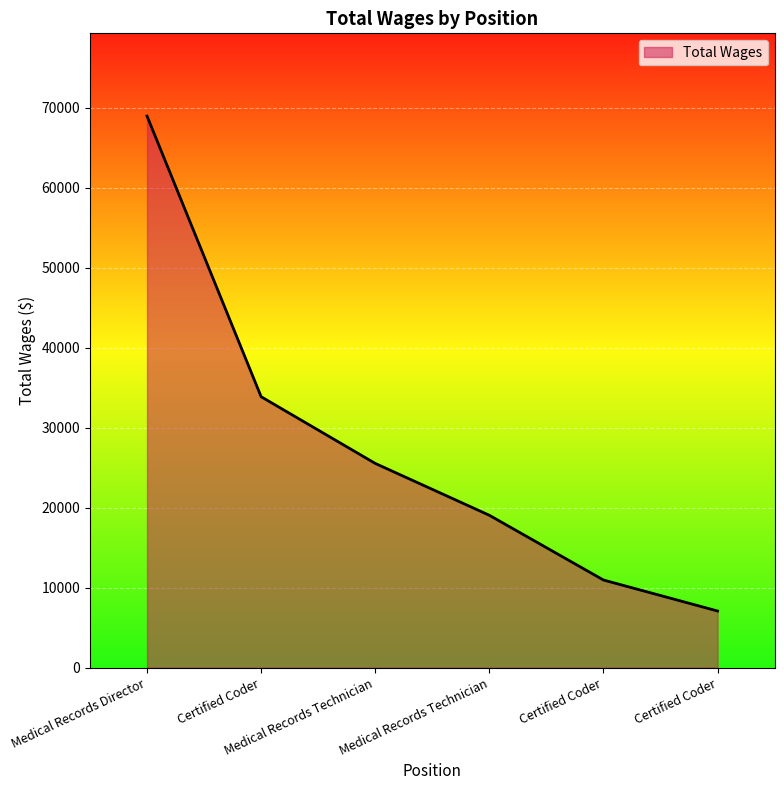

True or false: the data shows 33862 at Certified Coder.

True